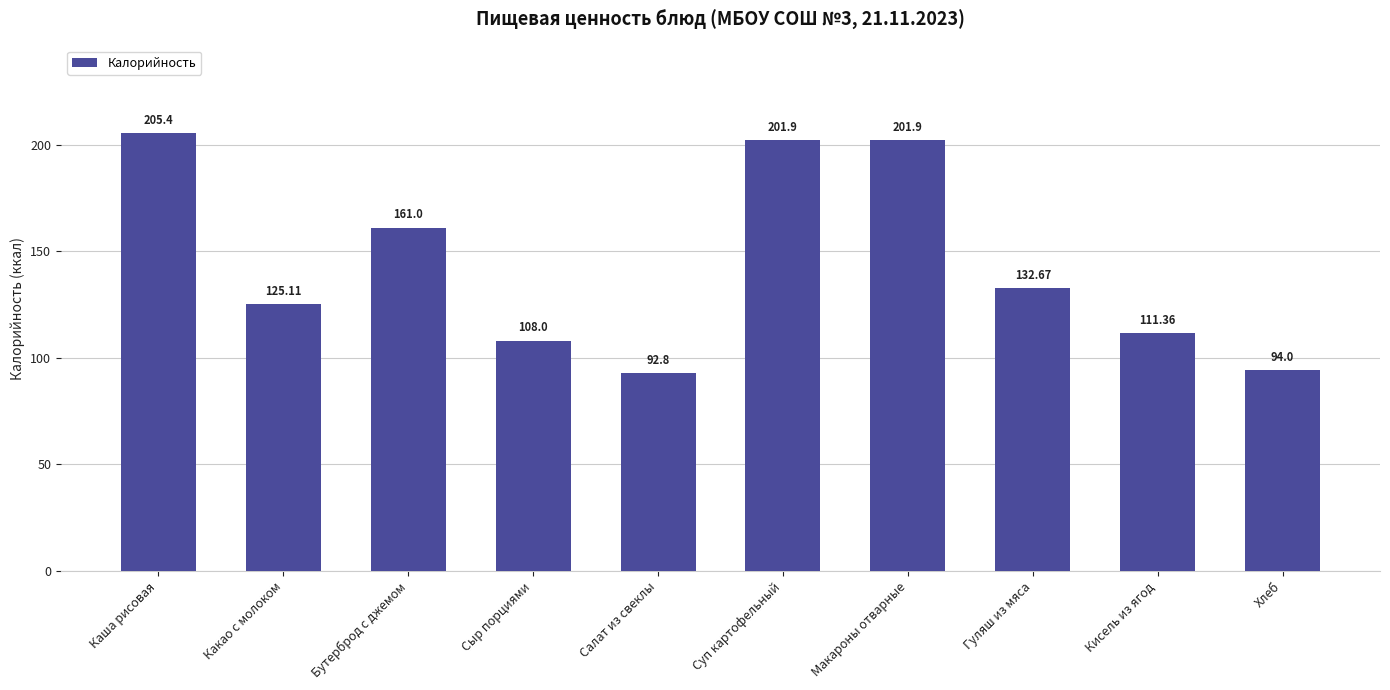

What is the maximum value shown in the chart?

205.4